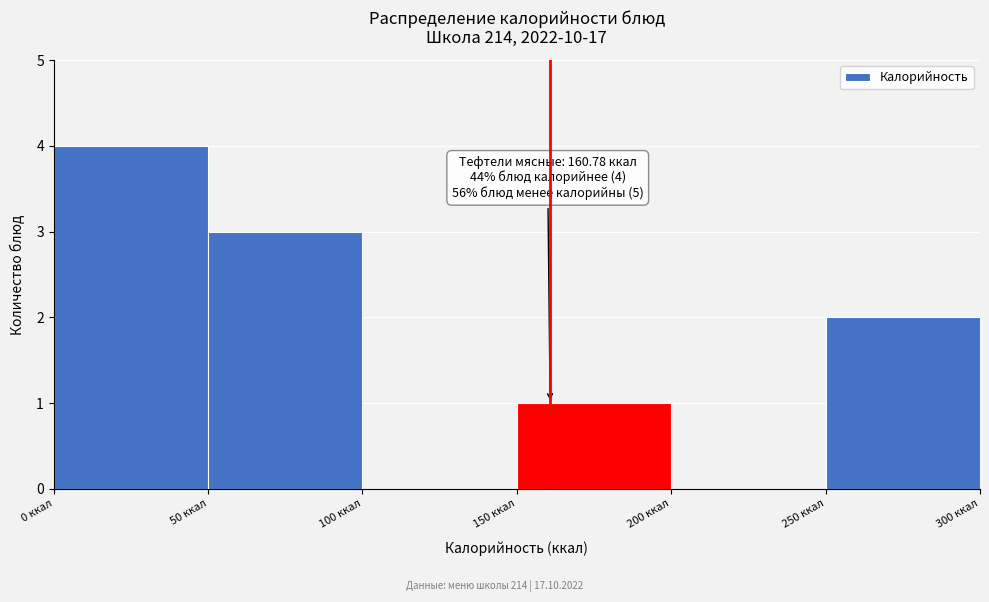

Over which range of the x-axis is the bar tallest?

0 to 50